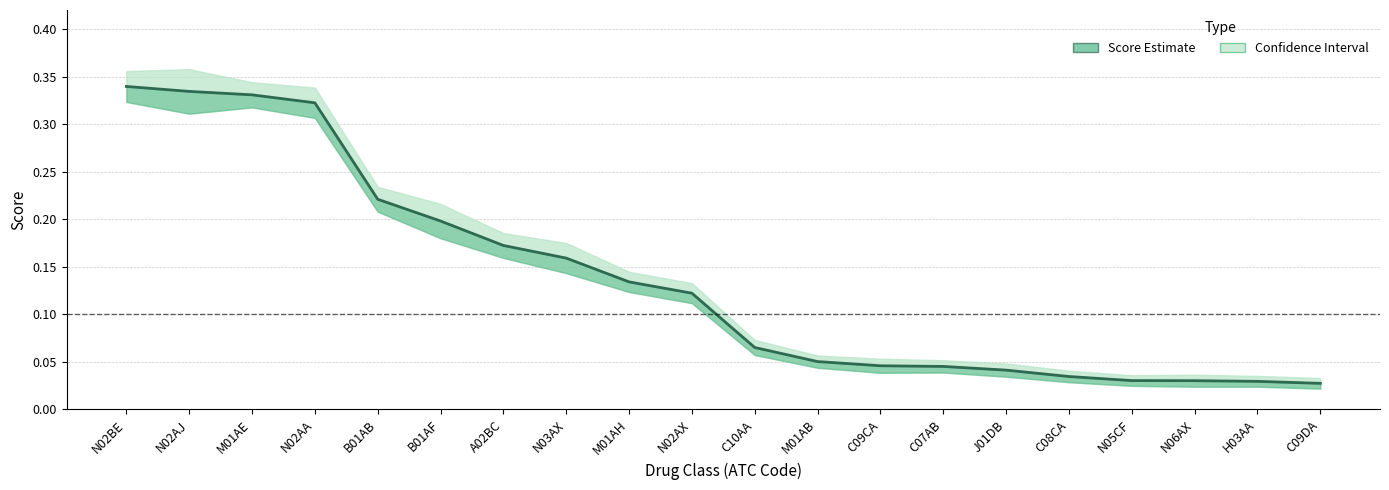

Is this an area chart (filled region under the line)?

No